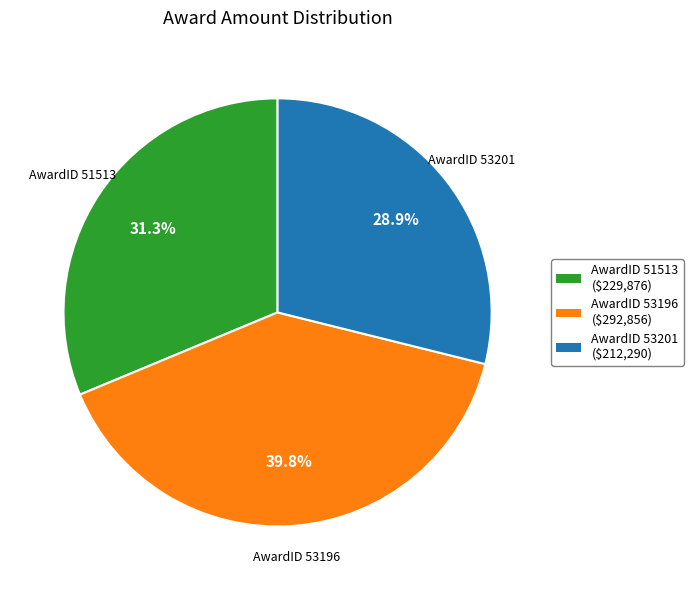

Does any single category account for the majority?

No